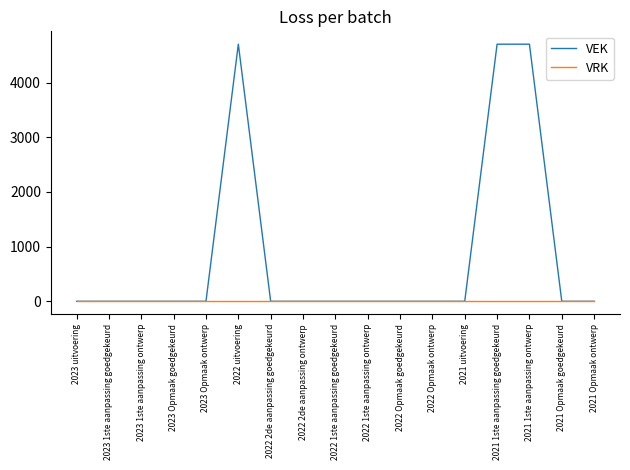

Which series changed the most between 2023 1ste aanpassing goedgekeurd and 2021 1ste aanpassing goedgekeurd?

VEK